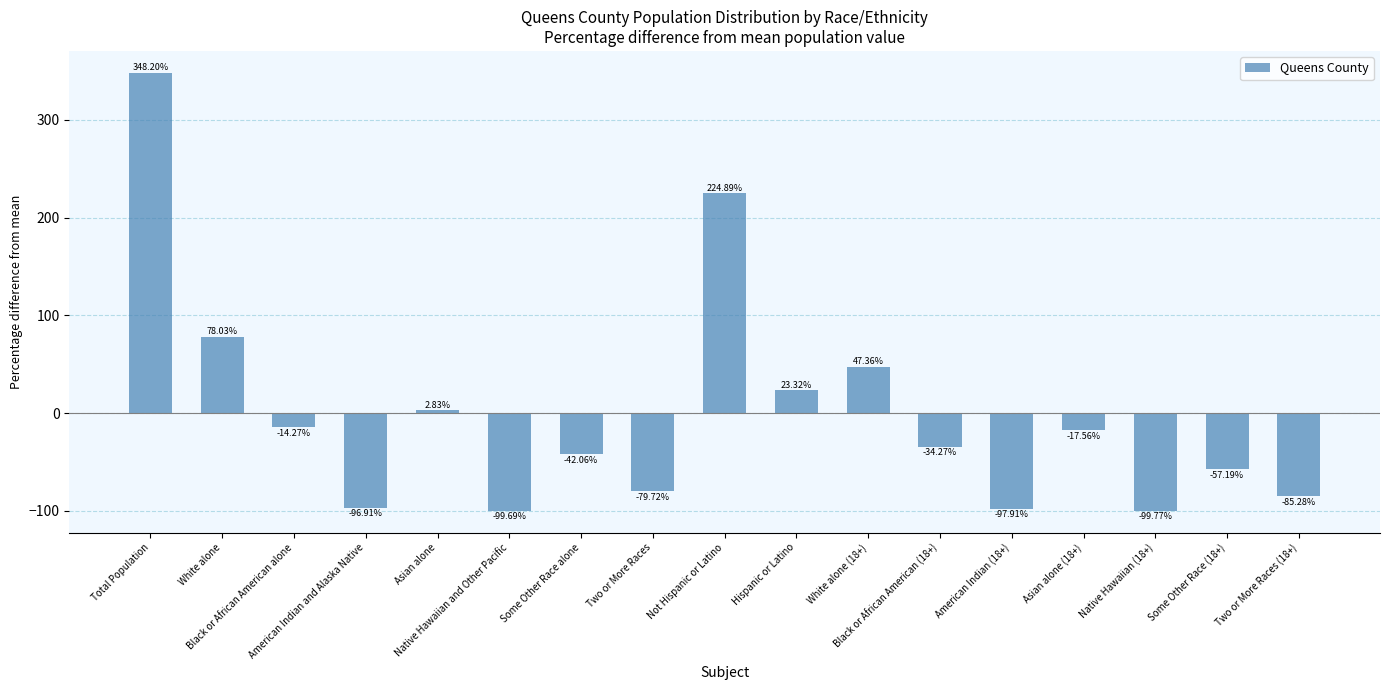

What position from the left is Black or African American alone?

3